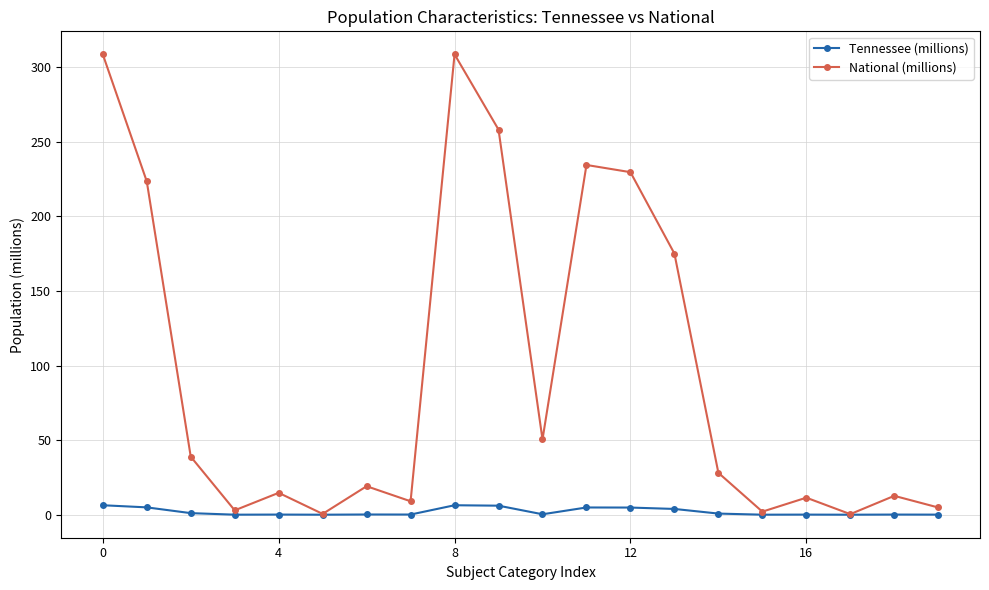

What is the value of the National (millions) point at the 7th from the left?

19.1